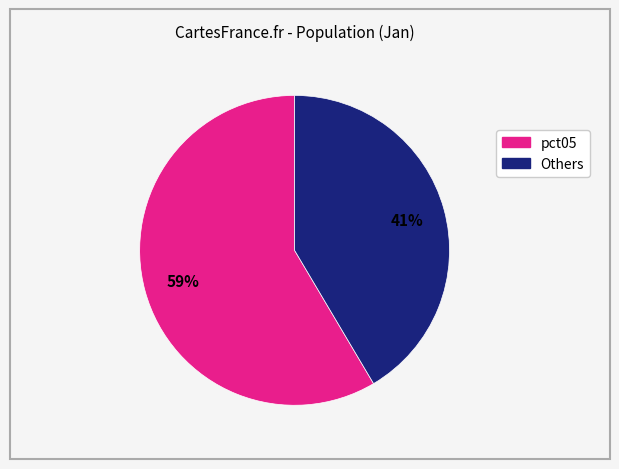

Is there a majority slice in this chart?

Yes